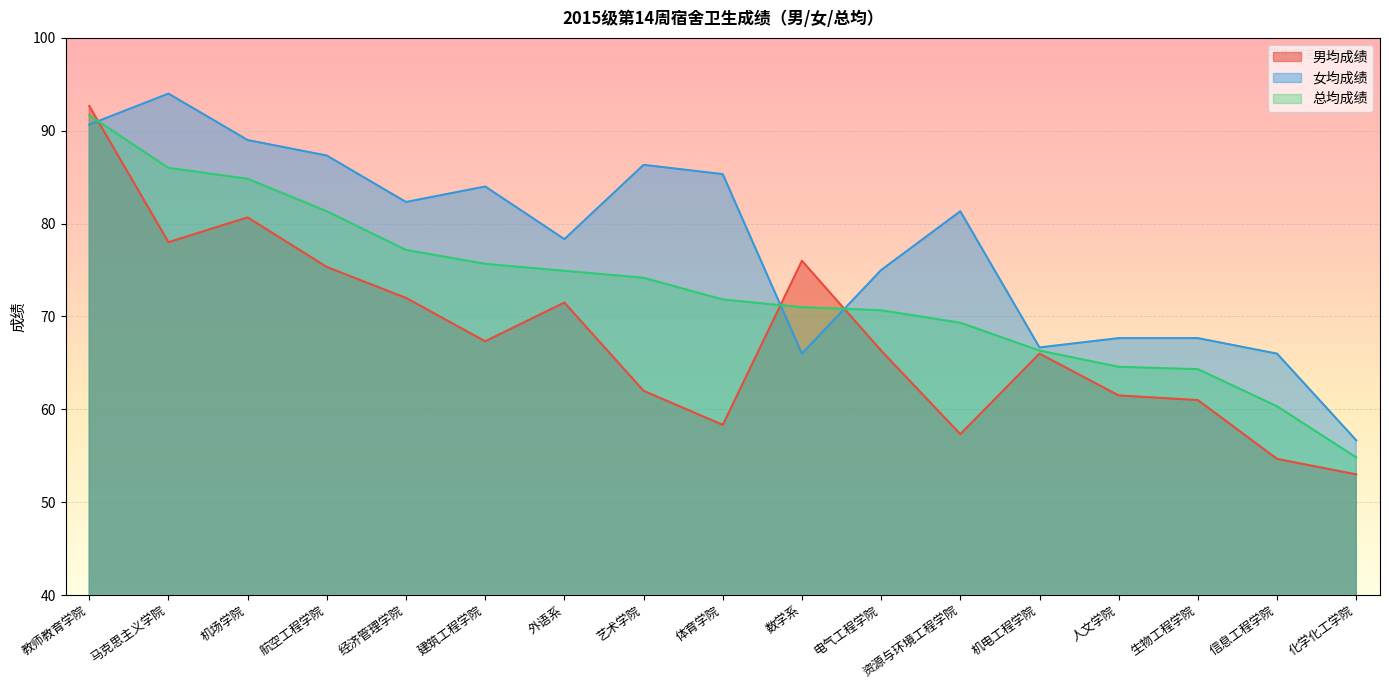

How many lines are shown in the chart?

3